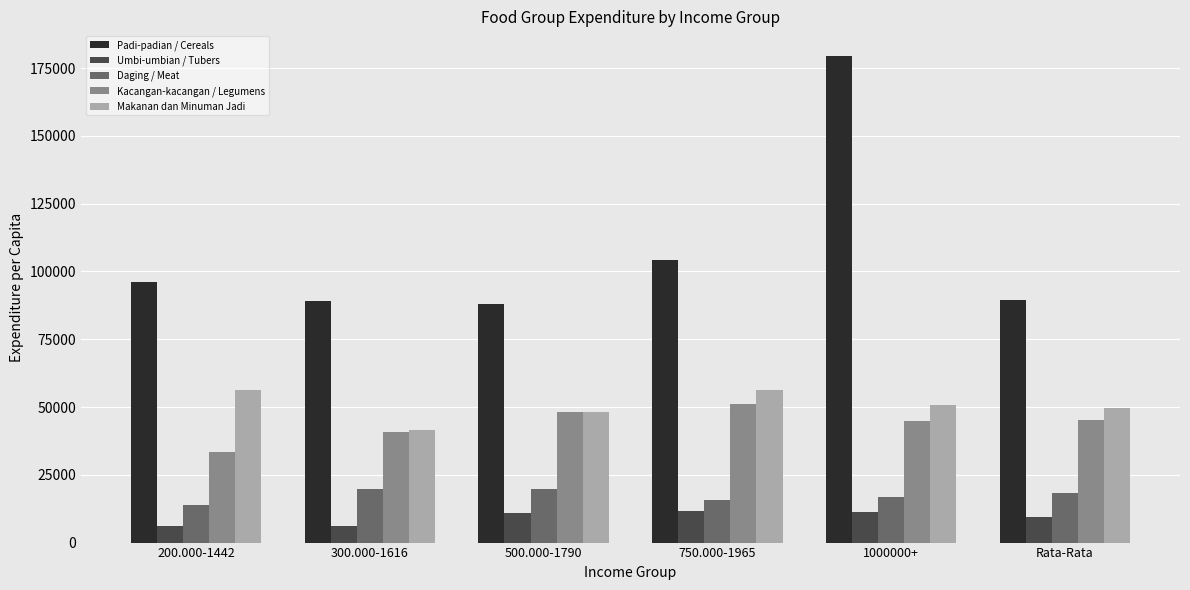

What is the spread (max minus min) of values at 200.000-1442?

89981